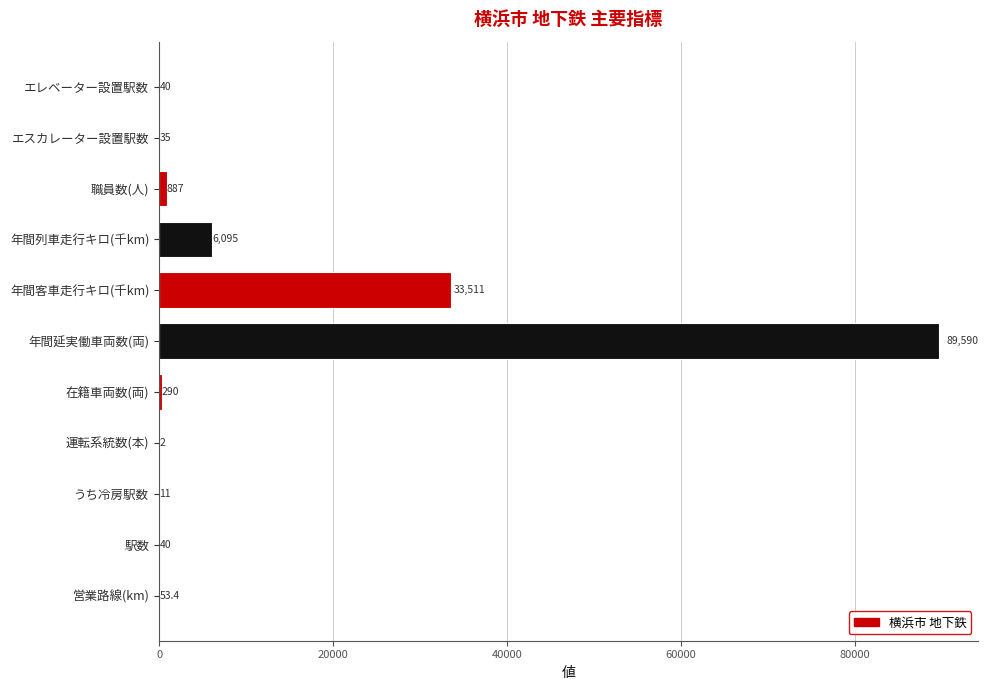

Where is the data nearest to the value 44796?

年間客車走行キロ(千km)